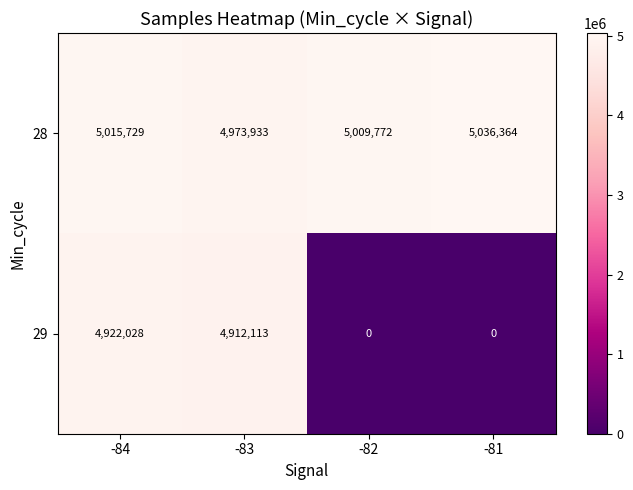

Where is 28 nearest to the value 5005148?

-82